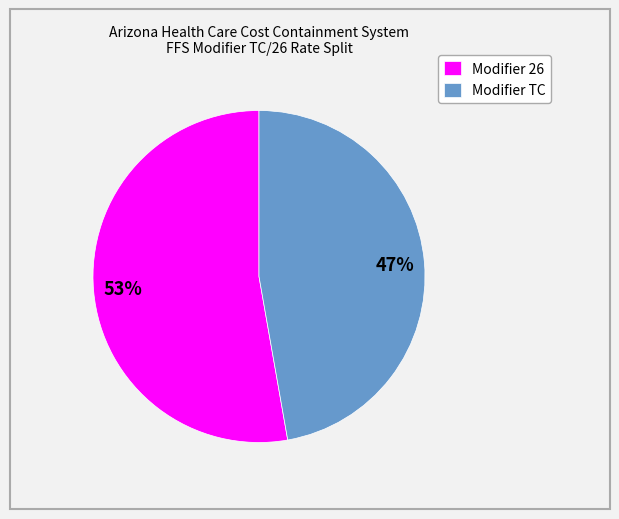

What is the smallest slice in the pie chart?

Modifier TC